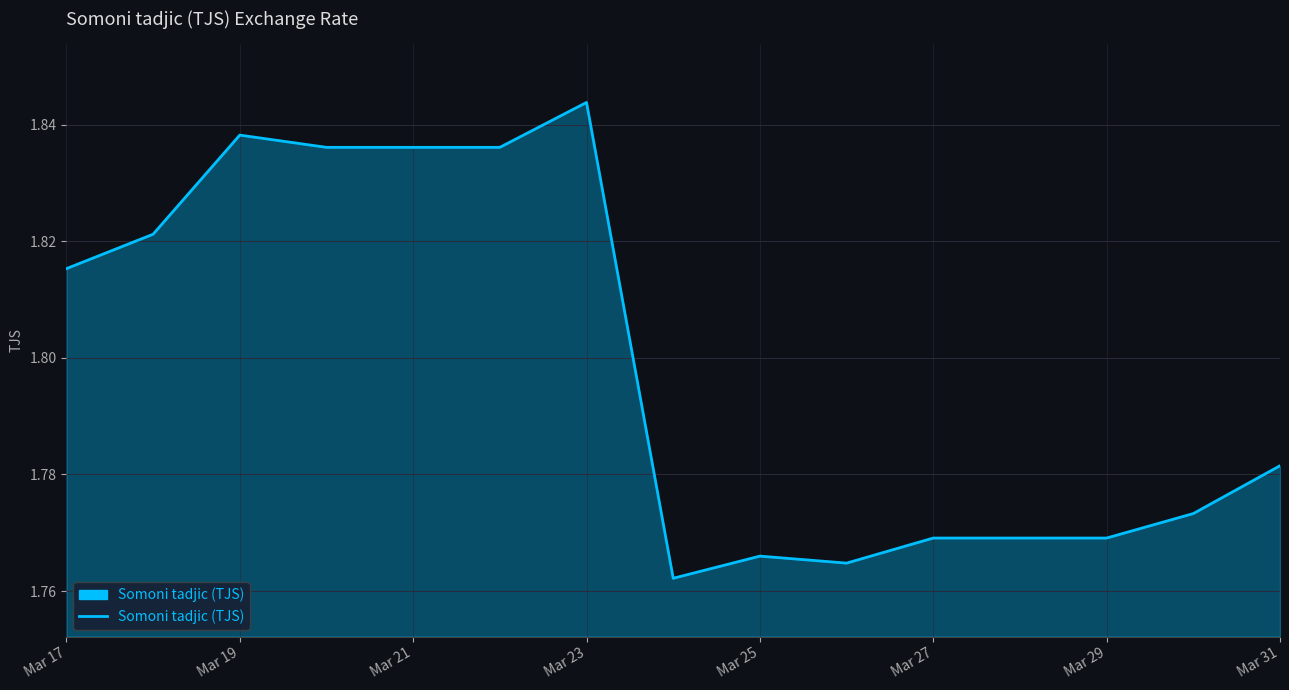

Between Mar 27 and Mar 19, which is larger?

Mar 19